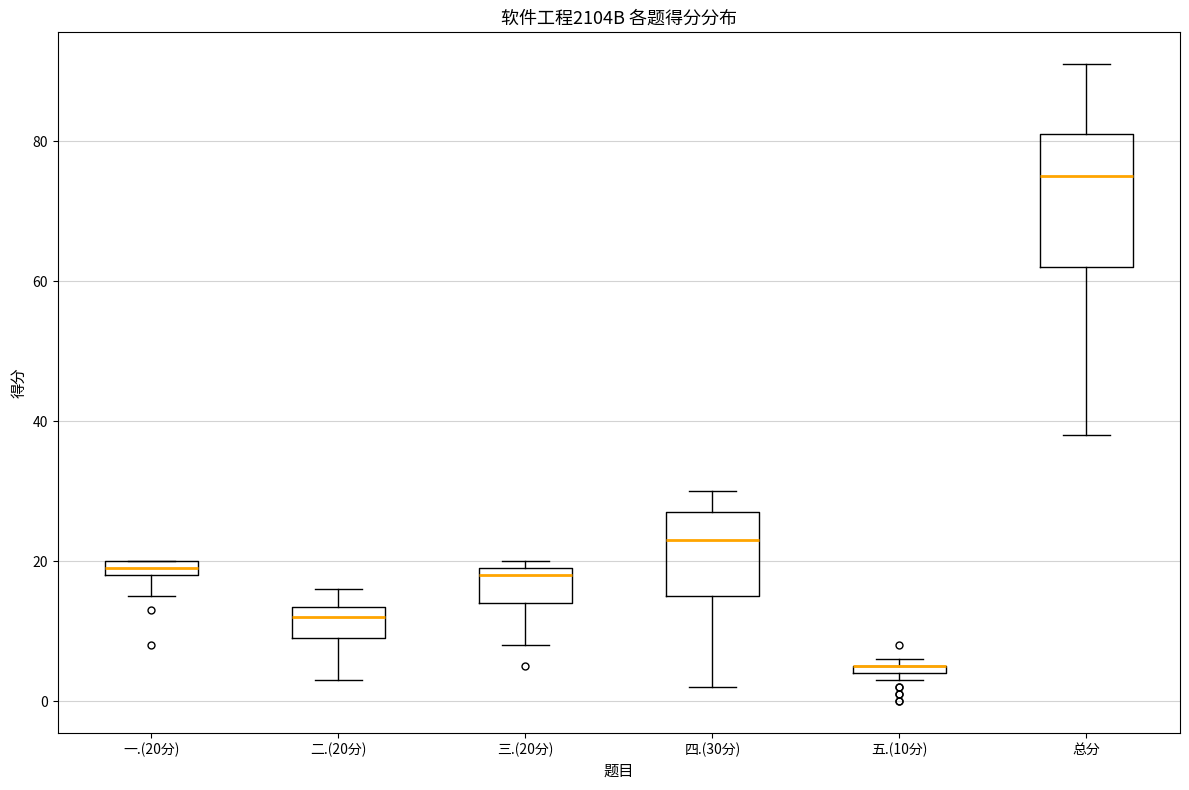

Comparing the boxes themselves (not the whiskers), which one is the tallest?

总分